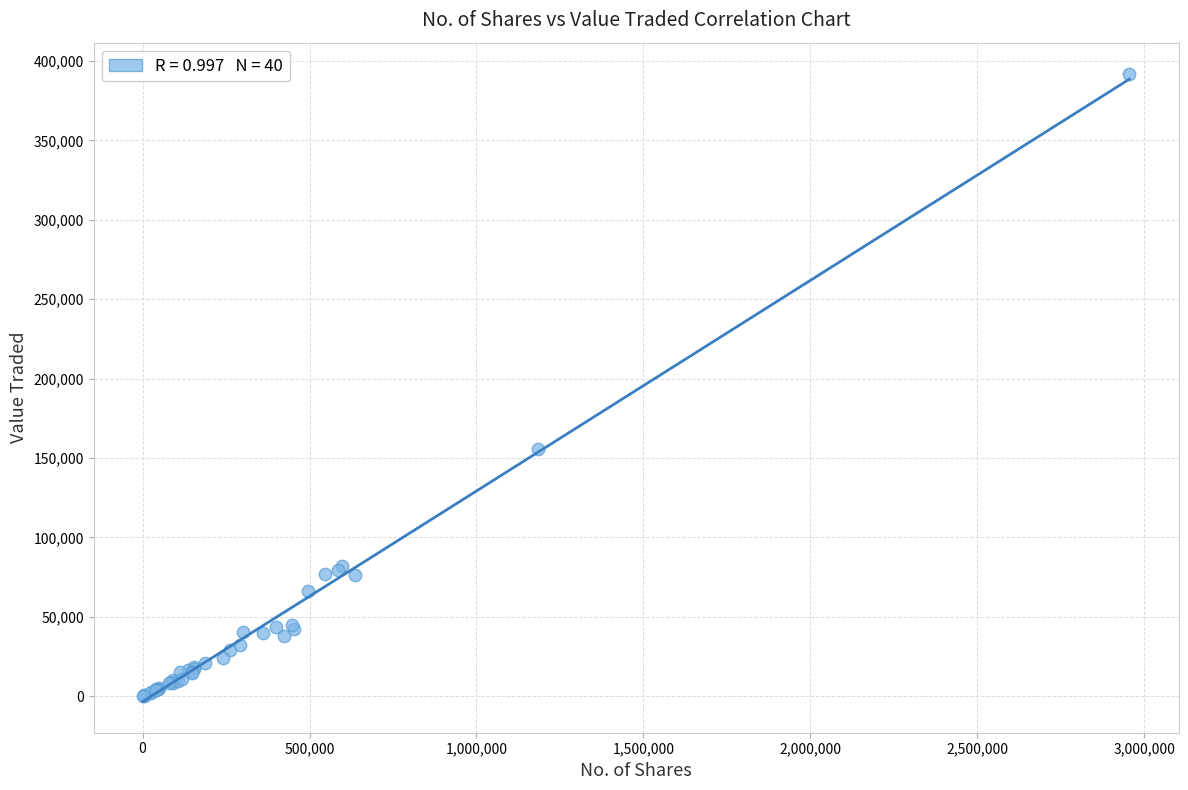

What Y value in the scatter plot is closest to 195945?

155685